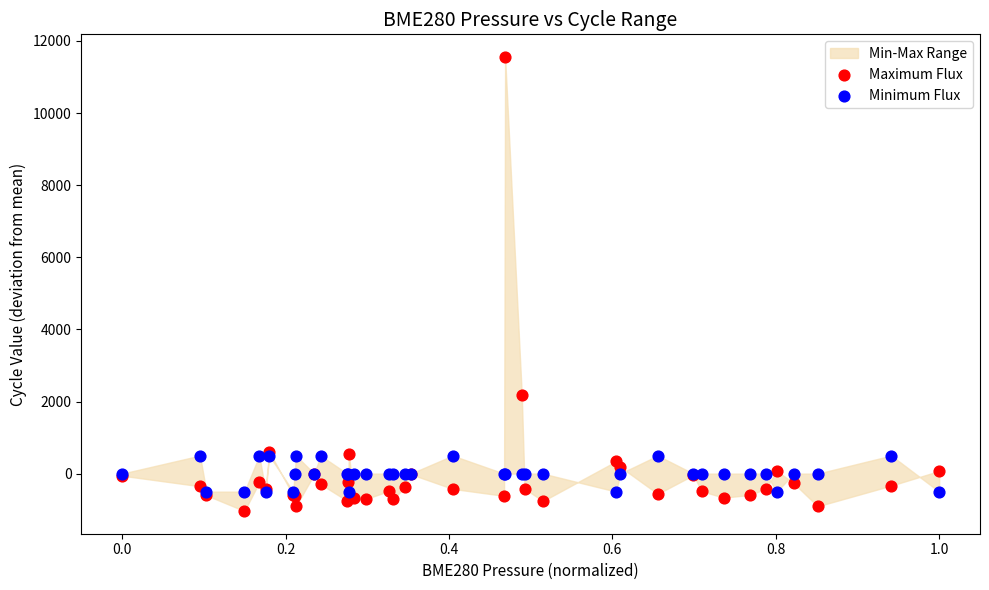

Which series has the largest Y range (max minus min)?

Maximum Flux